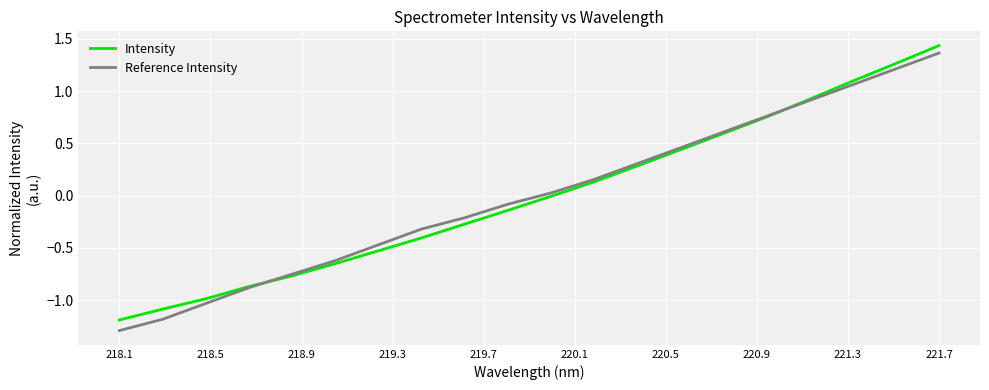

What is the smallest value displayed?

-1.3